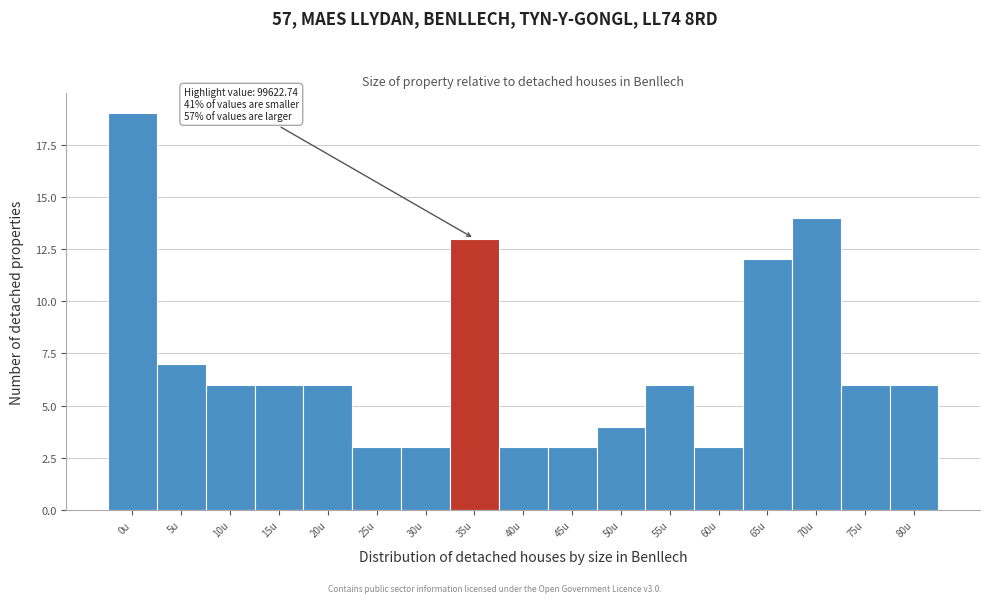

Reading left to right, list all the values displayed in this chart.

0u=19	5u=7	10u=6	15u=6	20u=6	25u=3	30u=3	35u=13	40u=3	45u=3	50u=4	55u=6	60u=3	65u=12	70u=14	75u=6	80u=6